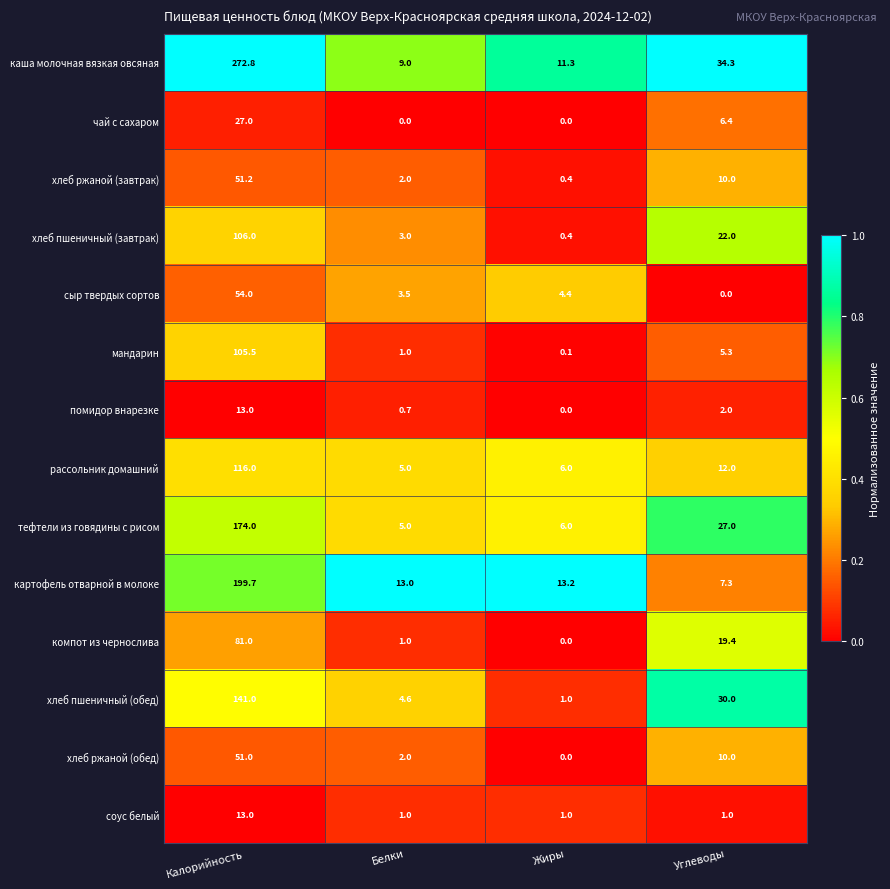

What is the total value across all series at Белки?

50.8